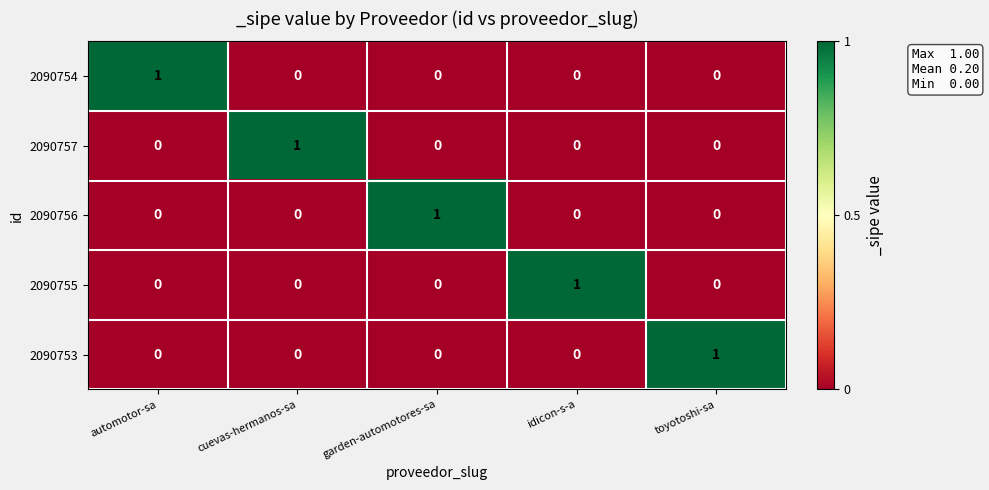

How many values in the 2090753 series exceed 0?

1